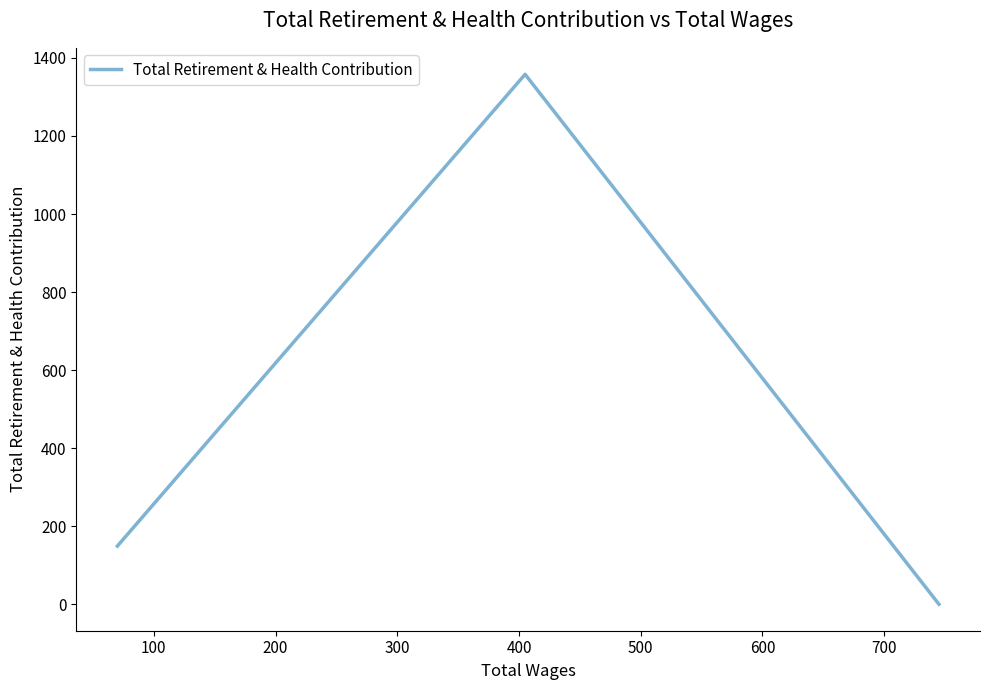

The chart shows a value of 2064 at 100. True or false?

False